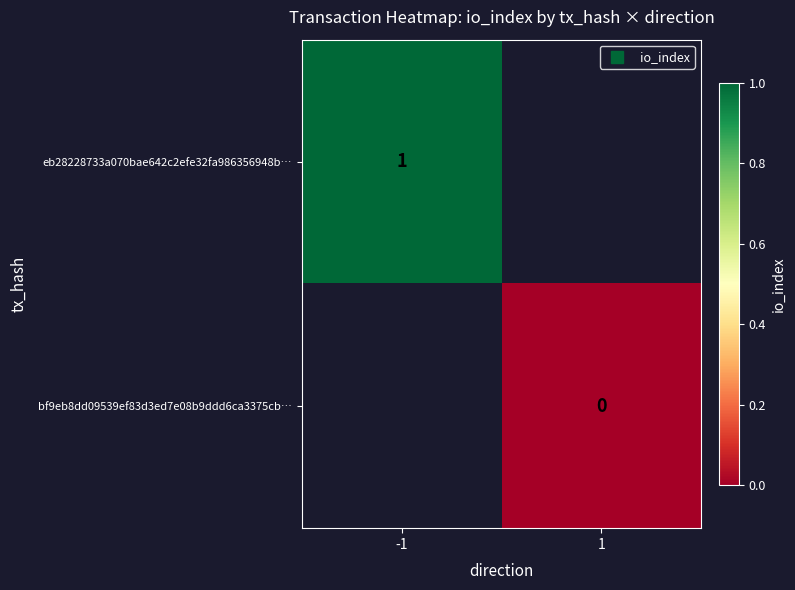

What is the greatest value displayed?

1.0